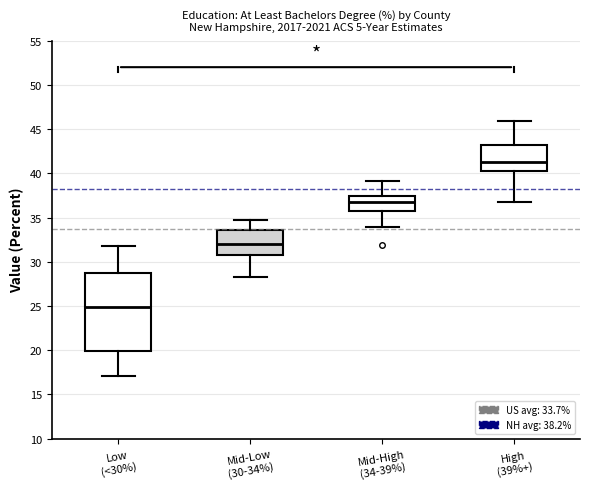

Reading left to right, transcribe this box plot: for each box, give where its median line is, the range the box spans, and where its two whiskers end, as read against the y-axis. The values are not printed on the chart, so give them approximately, as read against the axis.

Low (<30%): median 25.0, box 20.0 to 29.0, whiskers 17.0 to 32.0
Mid-Low (30-34%): median 32.0, box 31.0 to 33.5, whiskers 28.5 to 34.5
Mid-High (34-39%): median 37.0, box 35.5 to 37.5, whiskers 34.0 to 39.0
High (39%+): median 41.5, box 40.5 to 43.0, whiskers 36.5 to 46.0